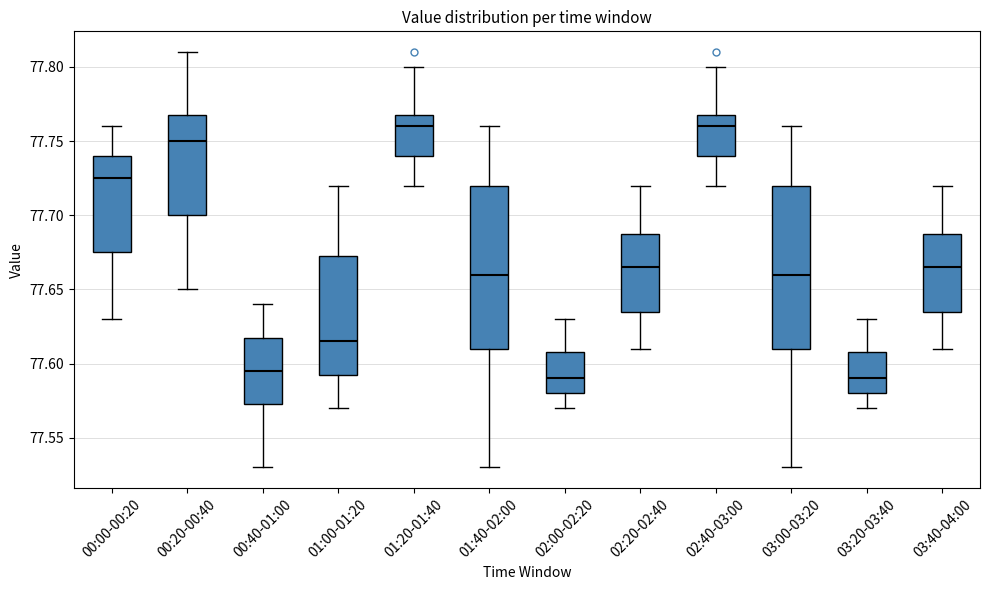

Reading left to right, transcribe this box plot: for each box, give where its median line is, the range the box spans, and where its two whiskers end, as read against the y-axis. The values are not printed on the chart, so give them approximately, as read against the axis.

00:00-00:20: median 77.725, box 77.675 to 77.740, whiskers 77.630 to 77.760
00:20-00:40: median 77.750, box 77.700 to 77.770, whiskers 77.650 to 77.810
00:40-01:00: median 77.595, box 77.575 to 77.620, whiskers 77.530 to 77.640
01:00-01:20: median 77.615, box 77.595 to 77.675, whiskers 77.570 to 77.720
01:20-01:40: median 77.760, box 77.740 to 77.770, whiskers 77.720 to 77.800
01:40-02:00: median 77.660, box 77.610 to 77.720, whiskers 77.530 to 77.760
02:00-02:20: median 77.590, box 77.580 to 77.610, whiskers 77.570 to 77.630
02:20-02:40: median 77.665, box 77.635 to 77.690, whiskers 77.610 to 77.720
02:40-03:00: median 77.760, box 77.740 to 77.770, whiskers 77.720 to 77.800
03:00-03:20: median 77.660, box 77.610 to 77.720, whiskers 77.530 to 77.760
03:20-03:40: median 77.590, box 77.580 to 77.610, whiskers 77.570 to 77.630
03:40-04:00: median 77.665, box 77.635 to 77.690, whiskers 77.610 to 77.720